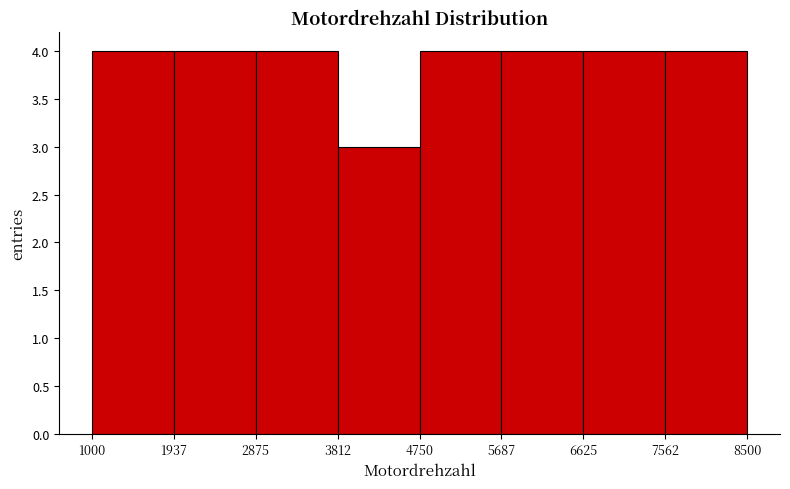

What is the height of the bar covering 3812 to 4750 on the x-axis? The values are not printed on the chart, so give them approximately, as read against the axis.

3